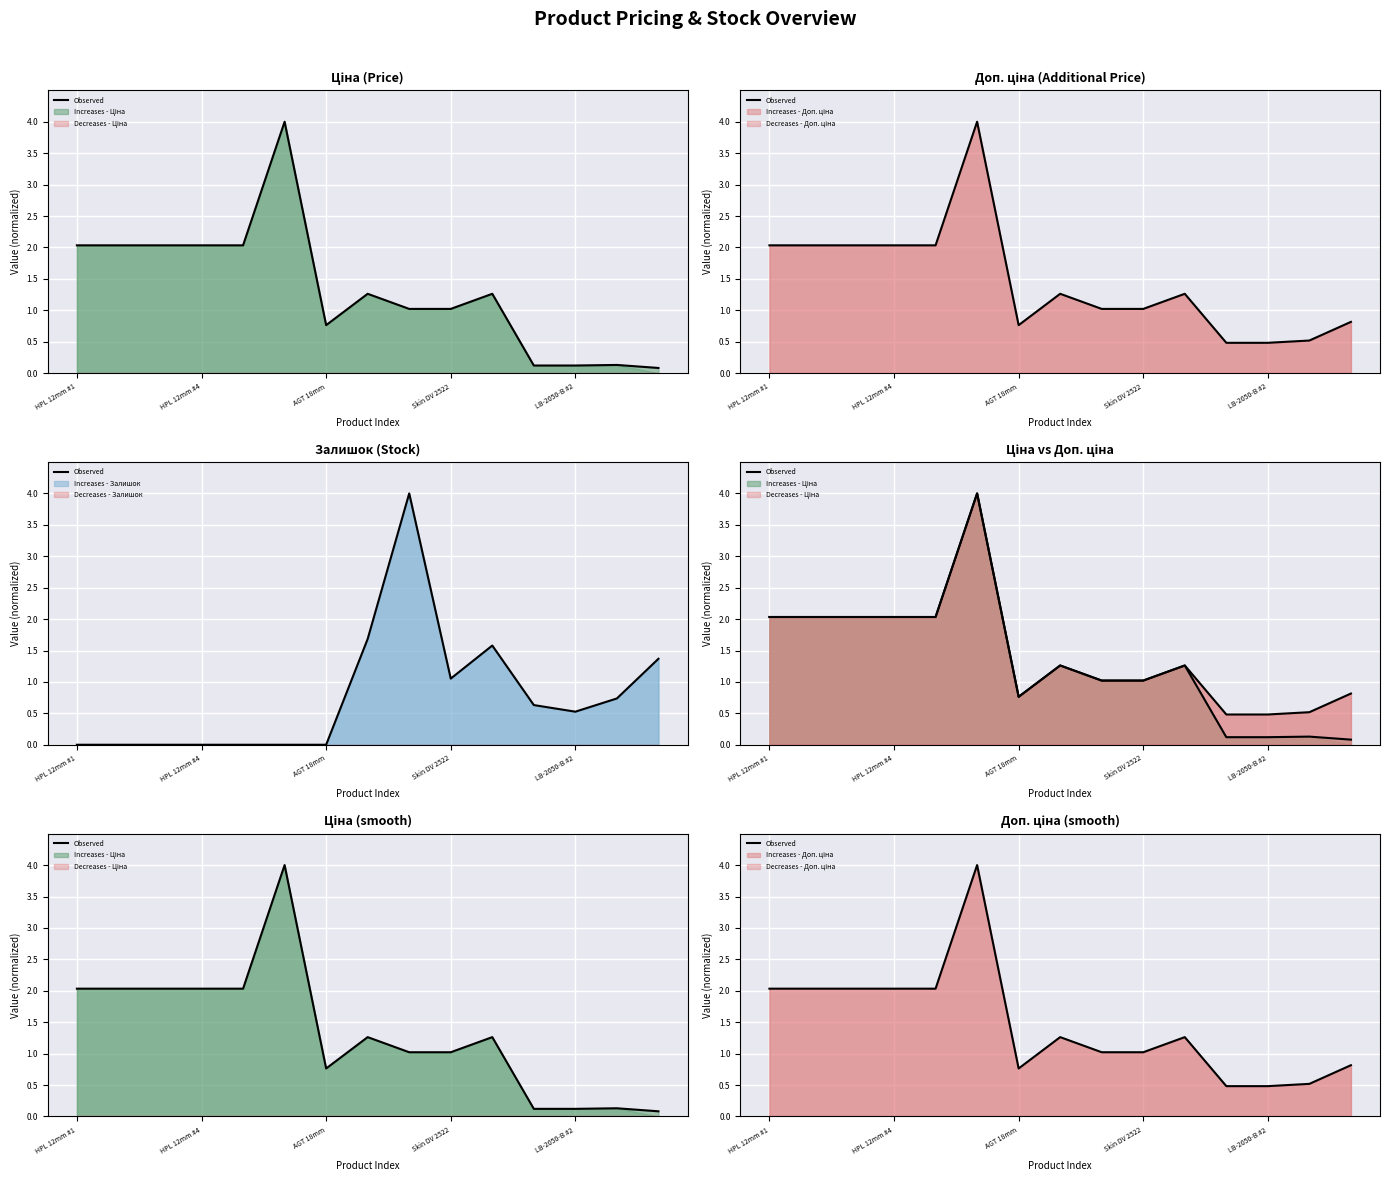

Is it true that Observed - Ціна equals 1.3 at AGT 18mm?

False